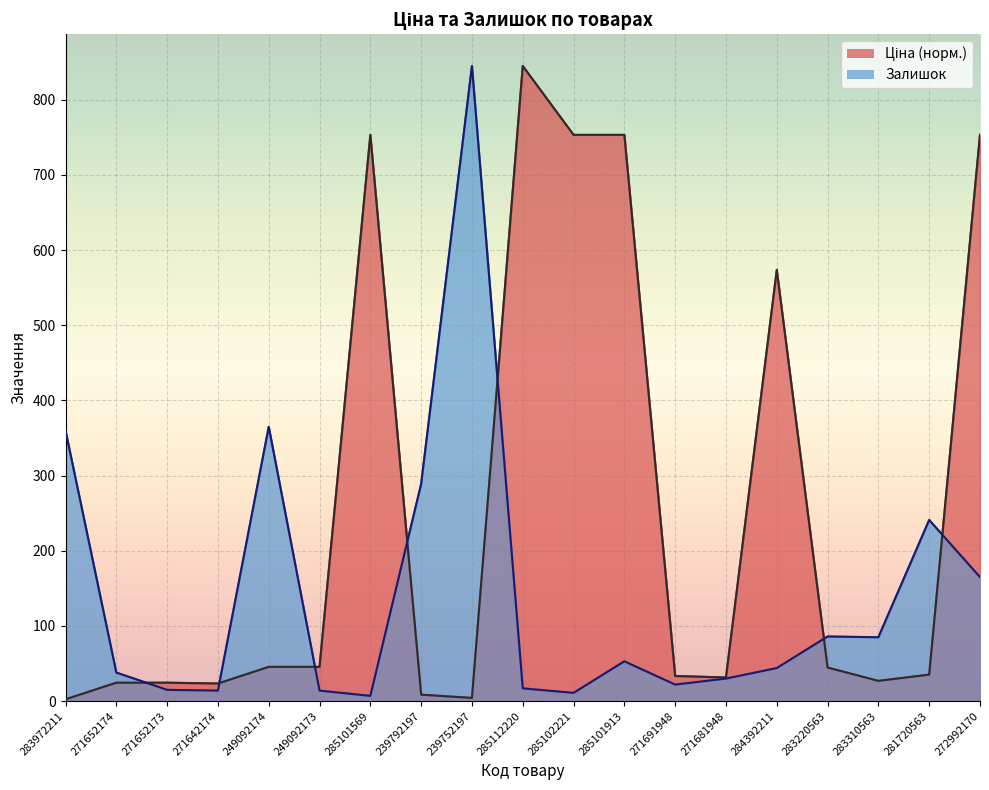

Where does the Ціна series first go above 35?

249092174